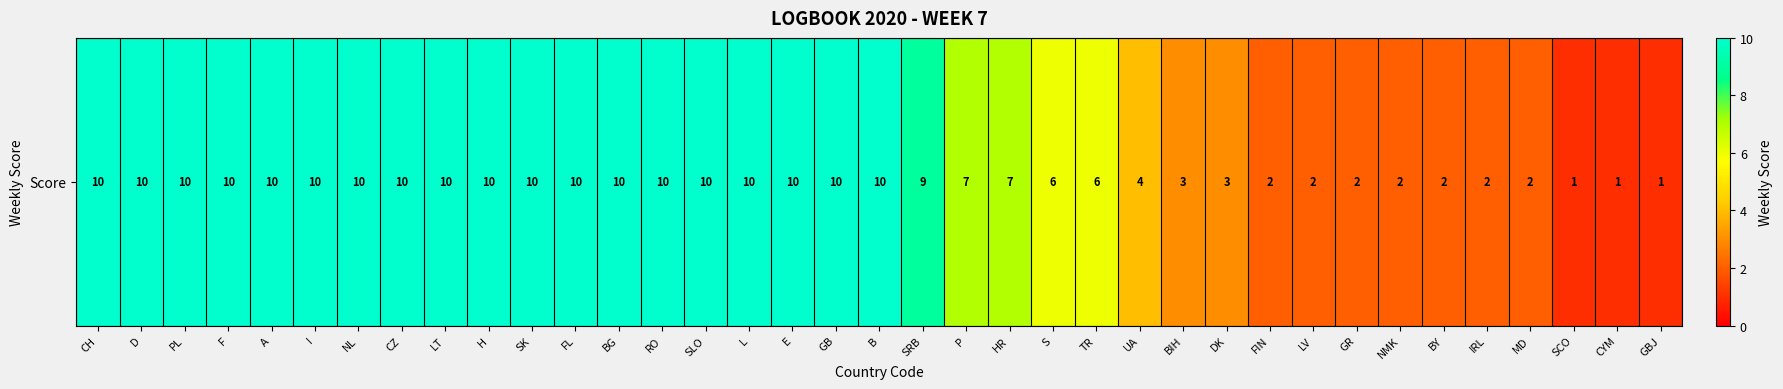

Rank the categories by value from lowest to highest.

SCO, CYM, GBJ, FIN, LV, GR, NMK, BY, IRL, MD, BIH, DK, UA, S, TR, P, HR, SRB, CH, D, PL, F, A, I, NL, CZ, LT, H, SK, FL, BG, RO, SLO, L, E, GB, B